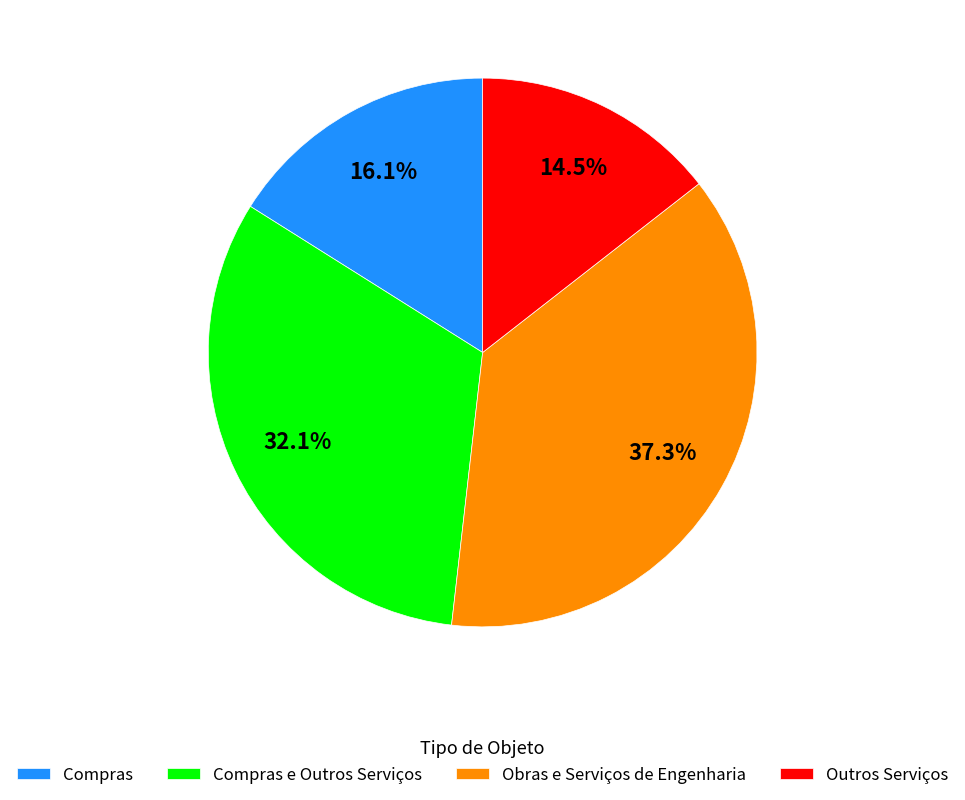

Which category has the smallest portion of the pie?

Outros Serviços